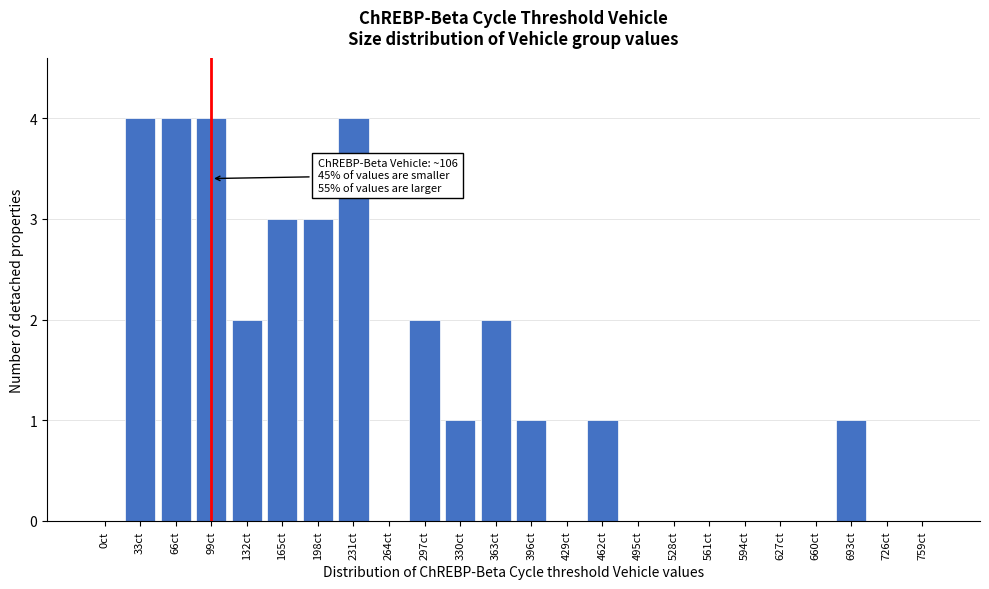

Reading left to right, extract all data points from this chart.

0ct=0	33ct=4	66ct=4	99ct=4	132ct=2	165ct=3	198ct=3	231ct=4	264ct=0	297ct=2	330ct=1	363ct=2	396ct=1	429ct=0	462ct=1	495ct=0	528ct=0	561ct=0	594ct=0	627ct=0	660ct=0	693ct=1	726ct=0	759ct=0